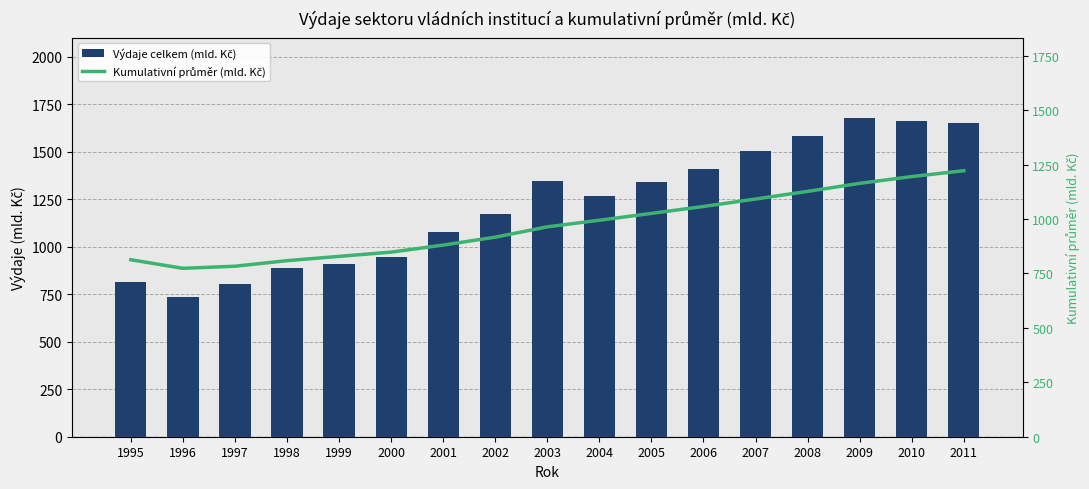

What is the value of the Výdaje celkem (mld. Kč) bar at the 6th from the left?

945.3